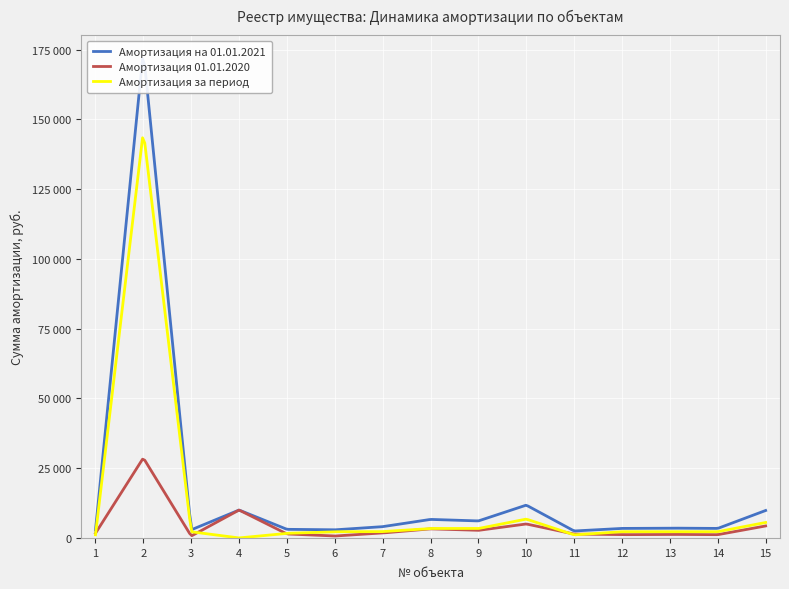

At which category does the chart reach its minimum across all series?

4